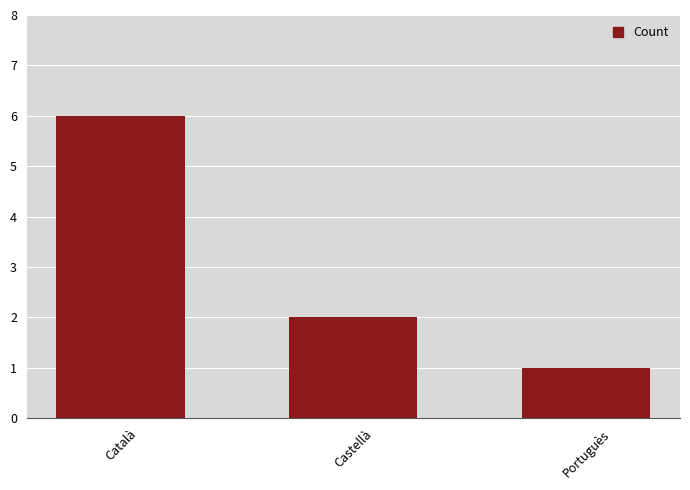

Rank the categories by value from highest to lowest.

Català, Castellà, Portuguès